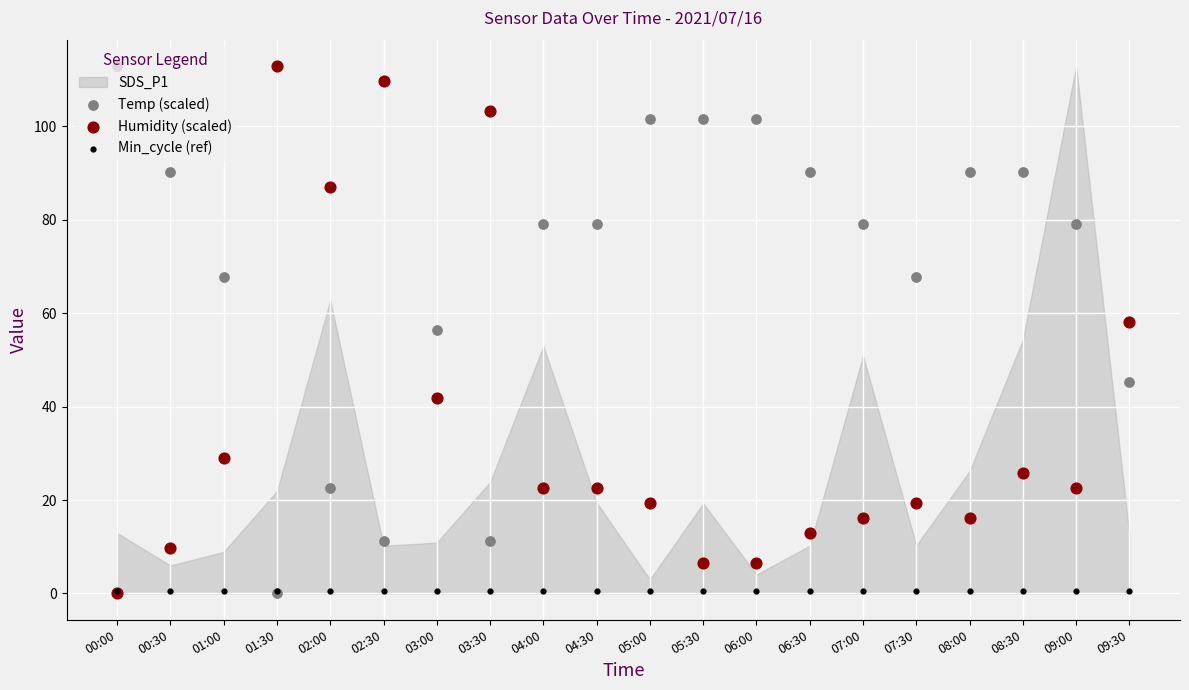

At which category is the sum across all series the highest?

05:00